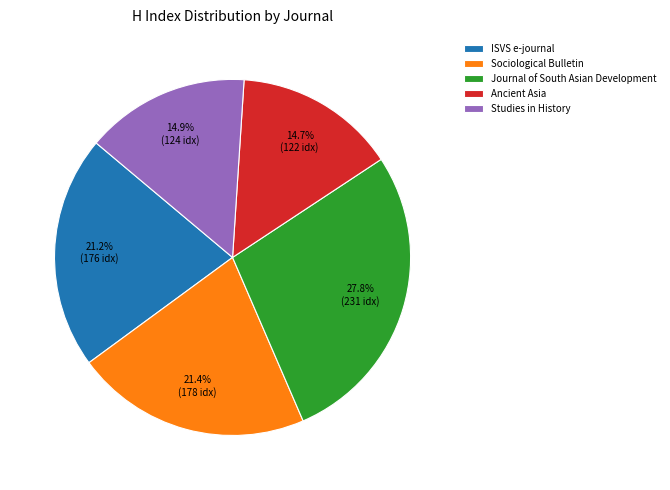

True or false: ISVS e-journal accounts for 29% of the total.

False